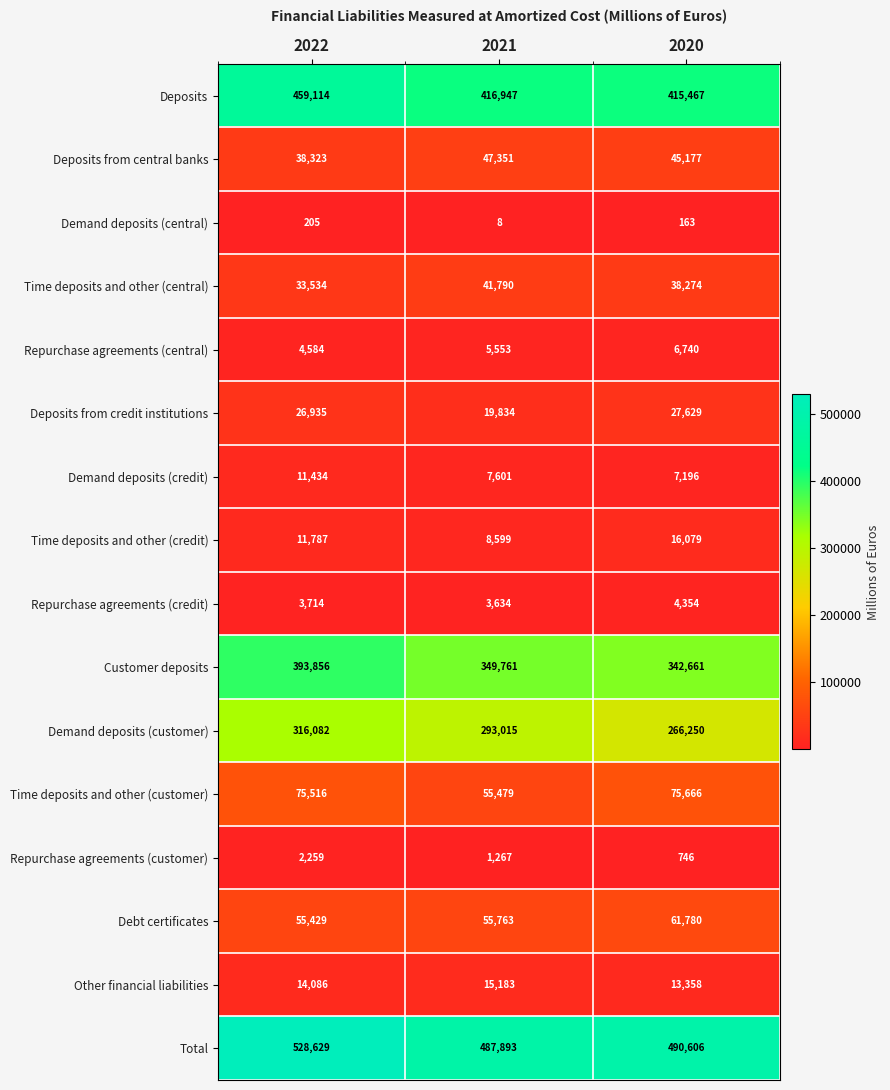

At which label is Demand deposits (central) closest to 106?

2020